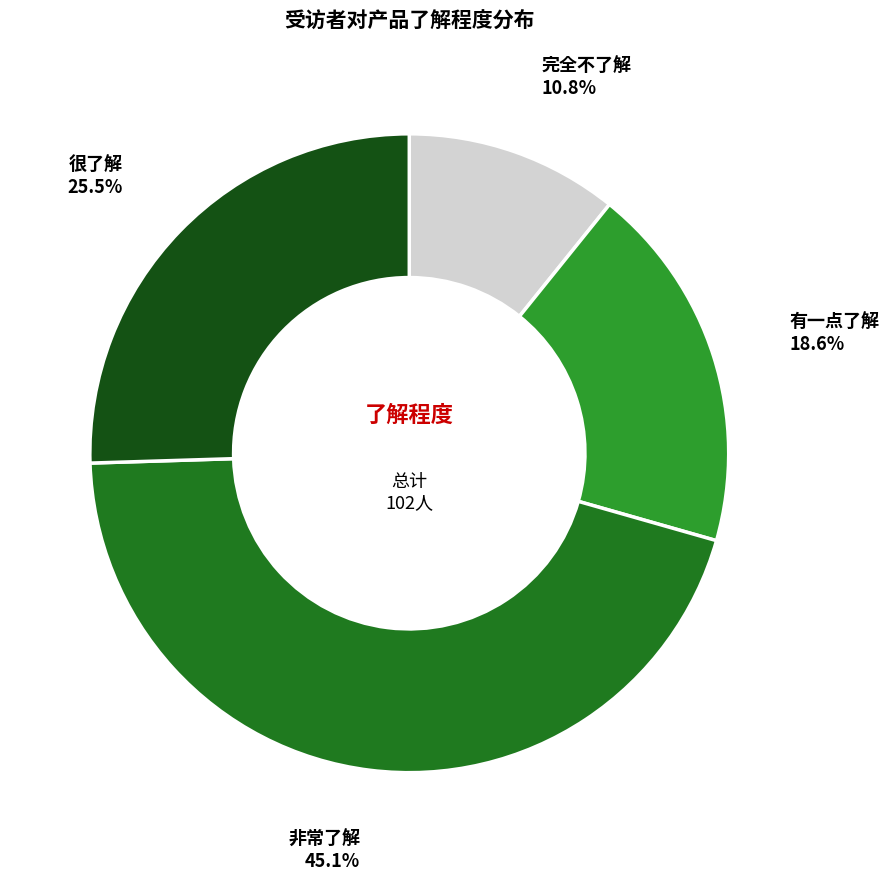

Is there any slice that represents more than half of the pie?

No